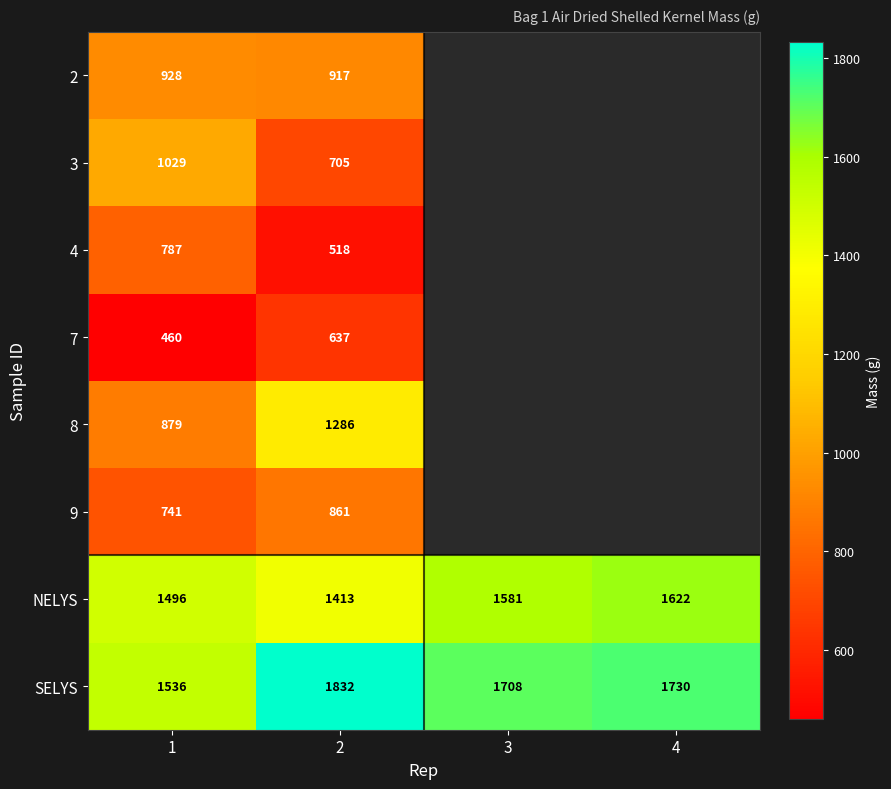

What is the sum of all NELYS values?

6112.0